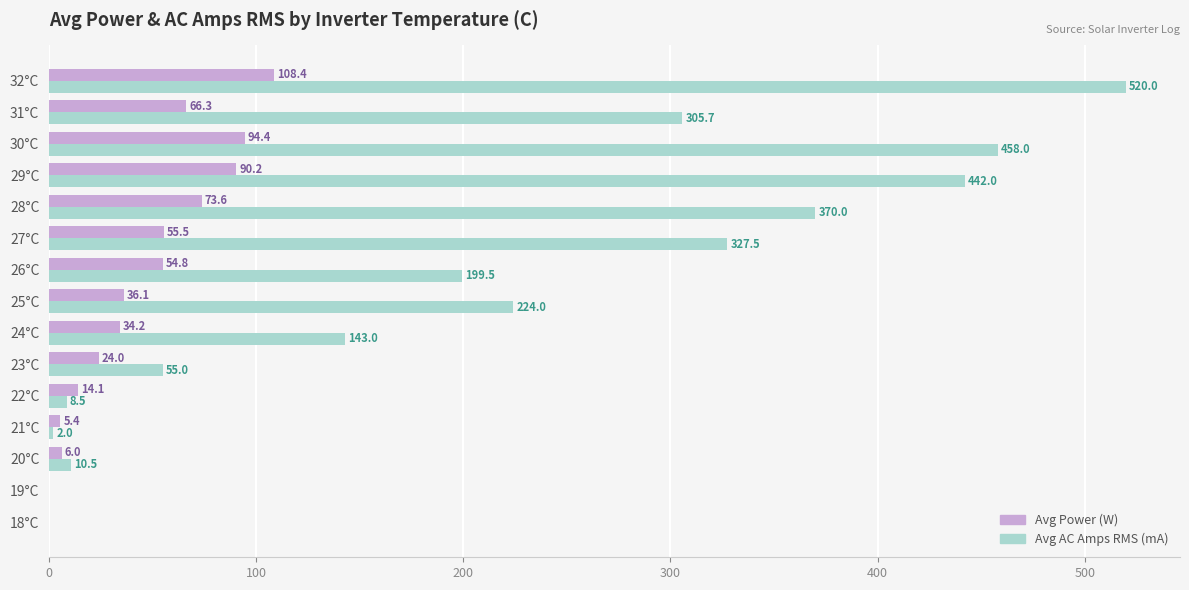

What is the sum of all Avg AC Amps RMS (mA) values?

3065.7